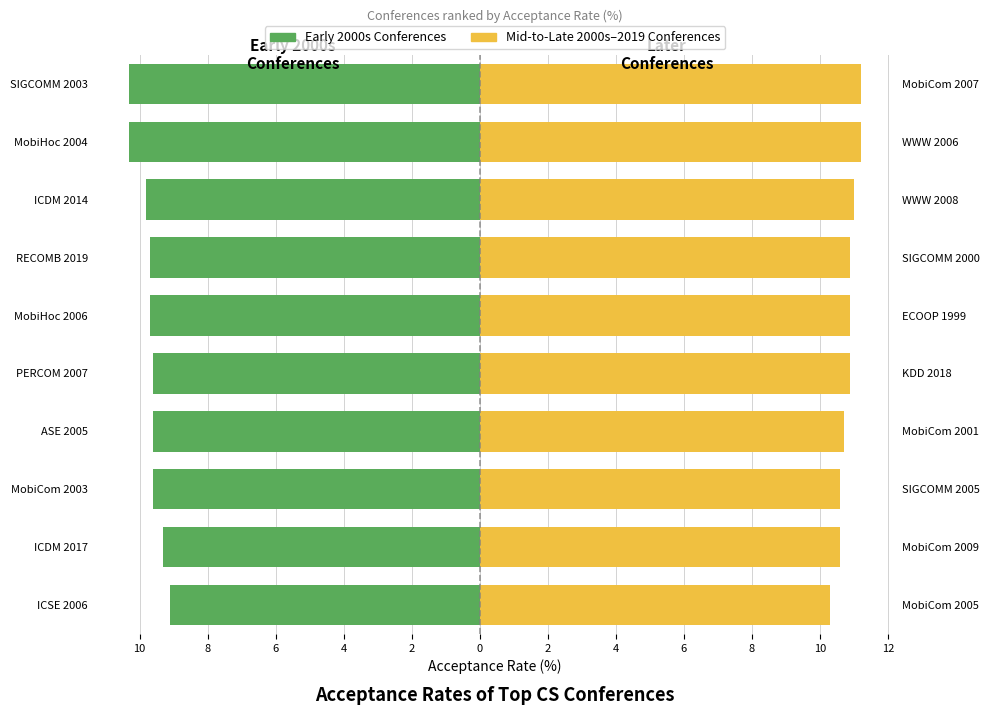

How many series are shown in this chart?

2